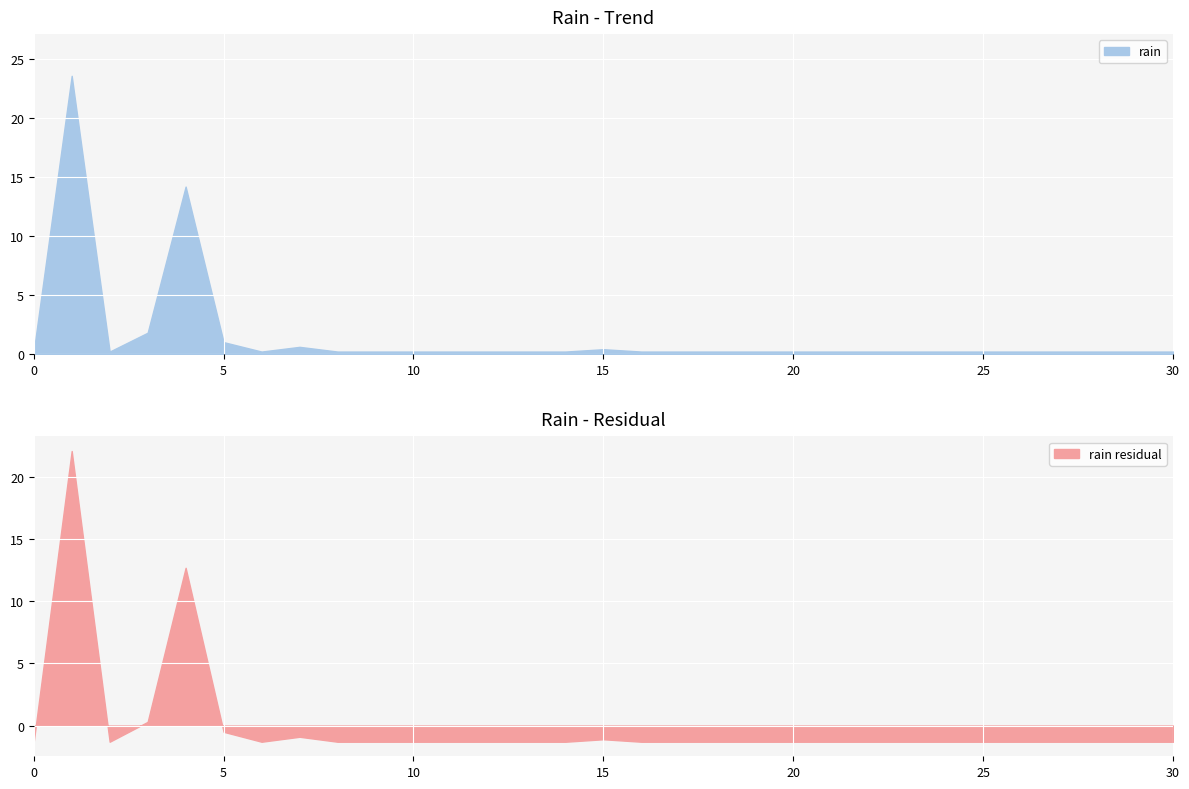

List the labels in order of value, largest first.

2012-07-02, 2012-07-05, 2012-07-04, 2012-07-06, 2012-07-08, 2012-07-16, 2012-07-01, 2012-07-03, 2012-07-07, 2012-07-09, 2012-07-10, 2012-07-11, 2012-07-12, 2012-07-13, 2012-07-14, 2012-07-15, 2012-07-17, 2012-07-18, 2012-07-19, 2012-07-20, 2012-07-21, 2012-07-22, 2012-07-23, 2012-07-24, 2012-07-25, 2012-07-26, 2012-07-27, 2012-07-28, 2012-07-29, 2012-07-30, 2012-07-31